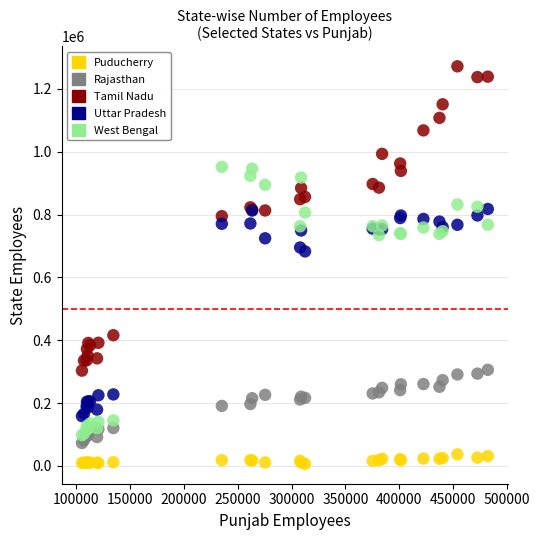

Which series reaches the minimum Y coordinate?

Puducherry